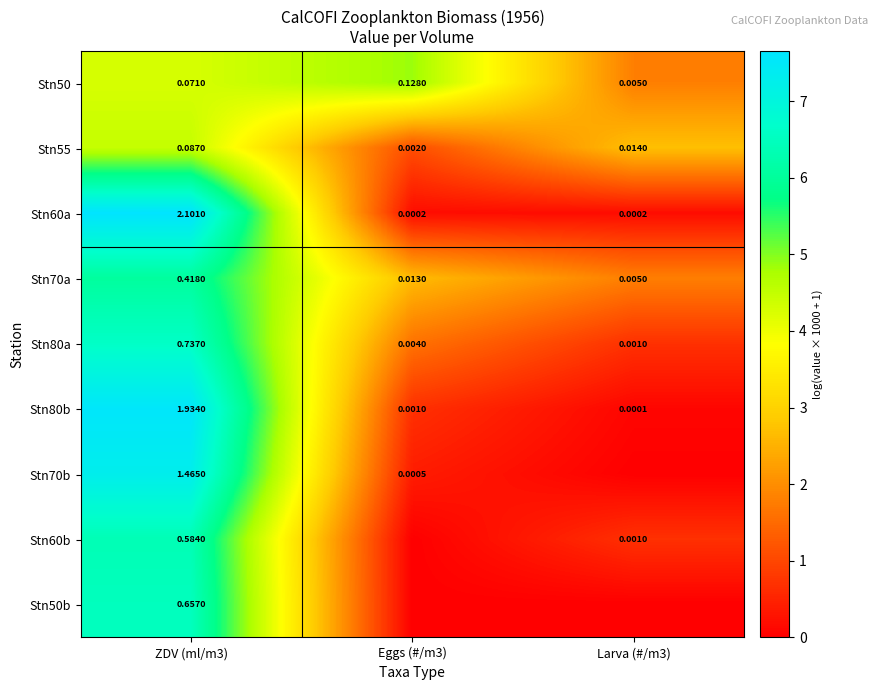

Is the value of Stn80b at ZDV (ml/m3) greater than the value of Stn70b at ZDV (ml/m3)?

Yes